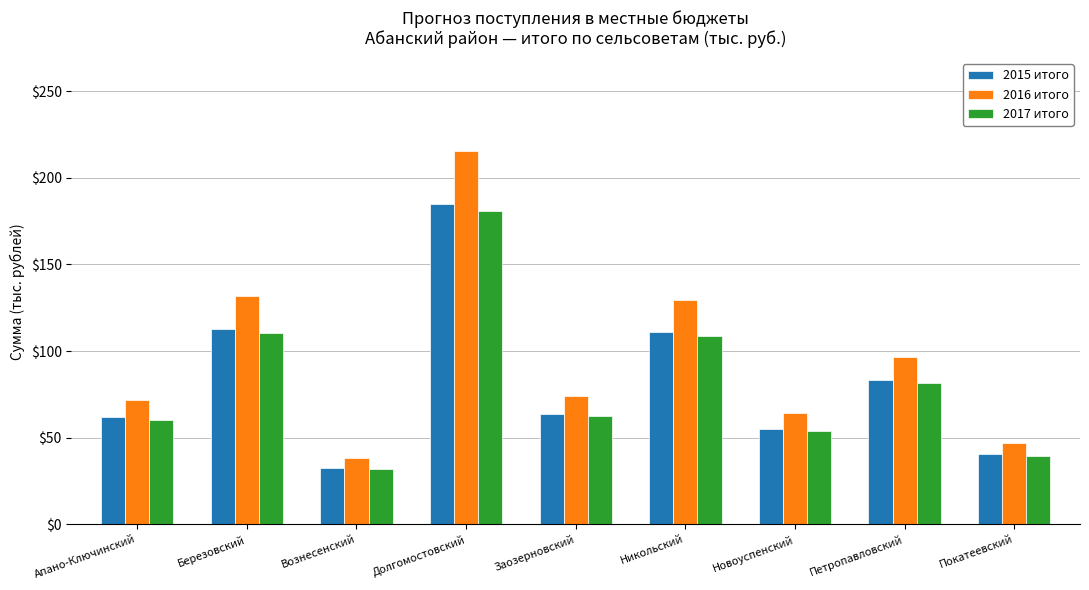

Is it true that 2015 итого equals 83.1 at Петропавловский?

True